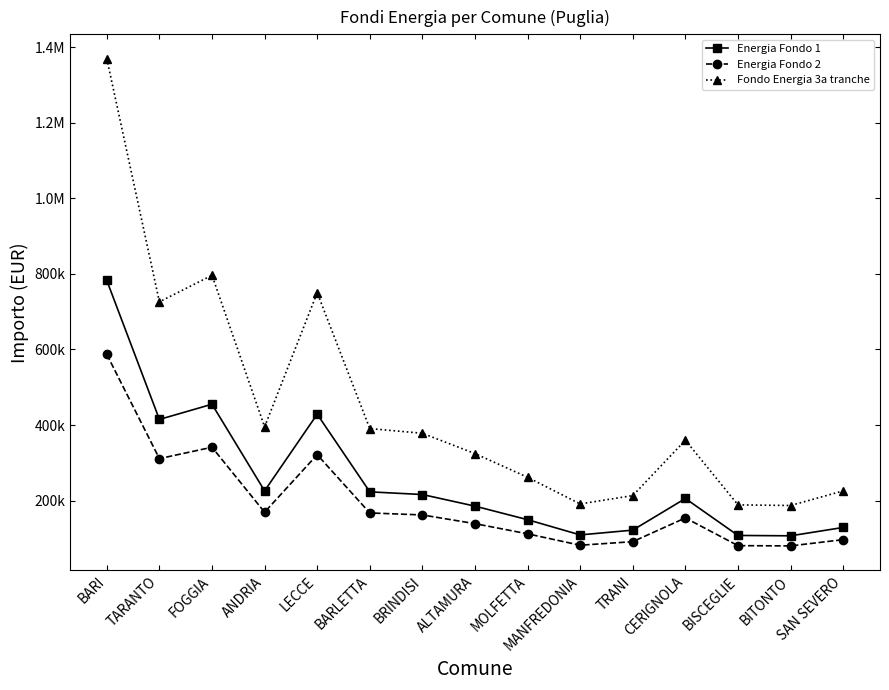

True or false: Fondo Energia 3a tranche has a value of 390689.8 at BARLETTA.

True